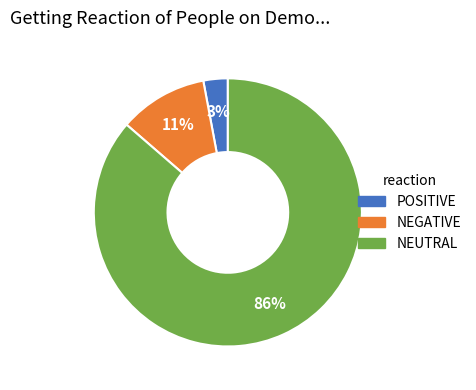

To the nearest percent, what is the average slice percentage?

33%